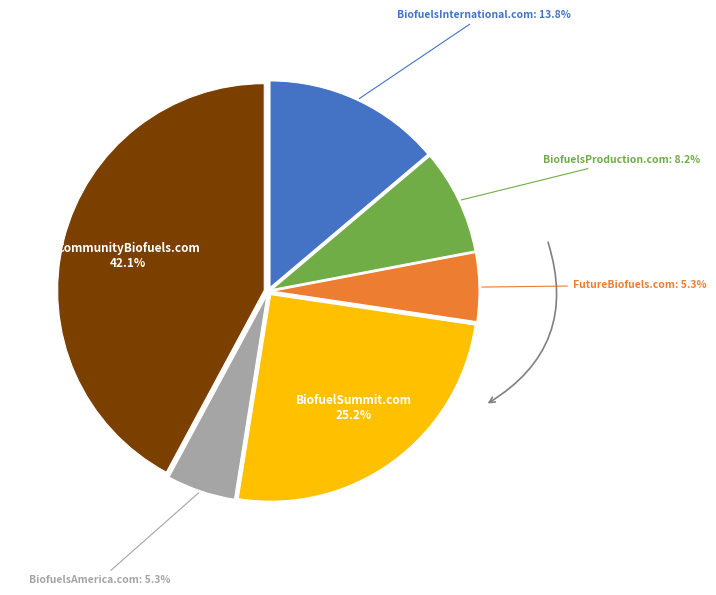

Does any single category account for the majority?

No